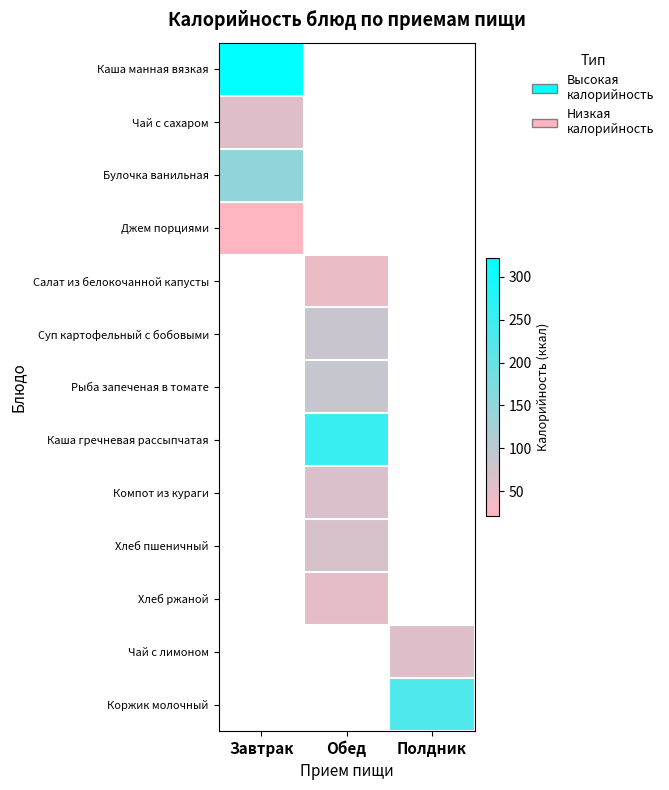

True or false: Каша гречневая рассыпчатая has a value of 69.4 at Обед.

False